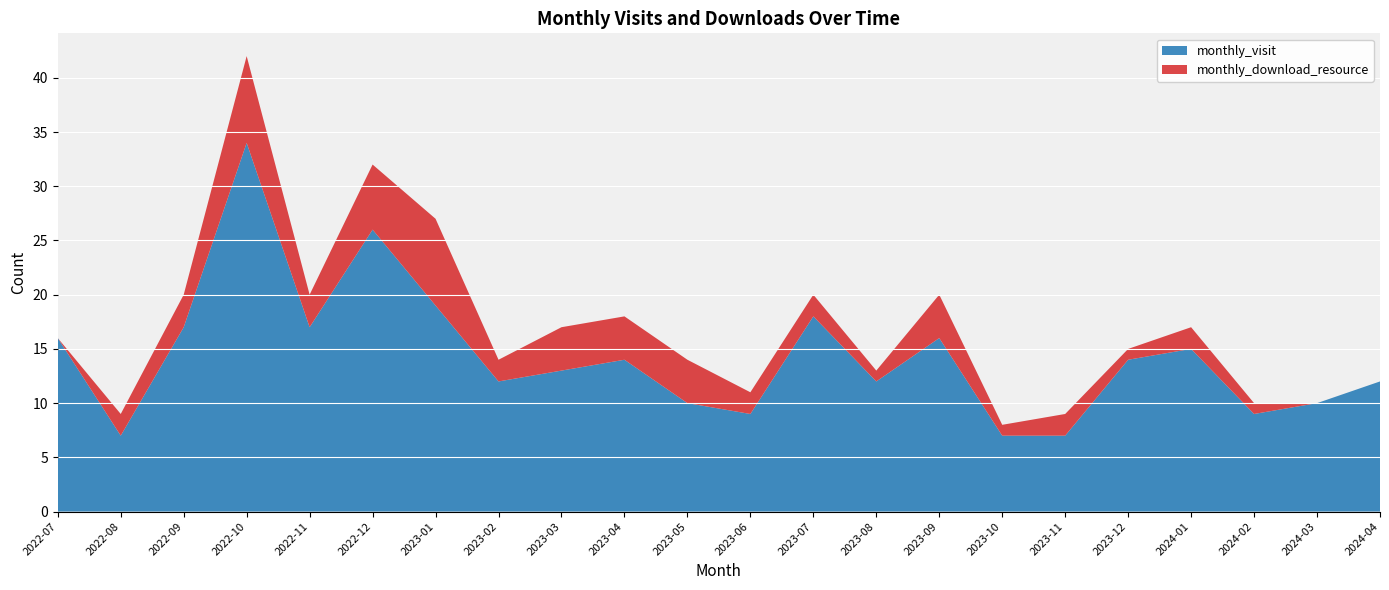

Reading right to left, list all the values displayed in this chart.

monthly_visit: 2024-04=12	2024-03=10	2024-02=9	2024-01=15	2023-12=14	2023-11=7	2023-10=7	2023-09=16	2023-08=12	2023-07=18	2023-06=9	2023-05=10	2023-04=14	2023-03=13	2023-02=12	2023-01=19	2022-12=26	2022-11=17	2022-10=34	2022-09=17	2022-08=7	2022-07=16
monthly_download_resource: 2024-04=0	2024-03=0	2024-02=1	2024-01=2	2023-12=1	2023-11=2	2023-10=1	2023-09=4	2023-08=1	2023-07=2	2023-06=2	2023-05=4	2023-04=4	2023-03=4	2023-02=2	2023-01=8	2022-12=6	2022-11=3	2022-10=8	2022-09=3	2022-08=2	2022-07=0